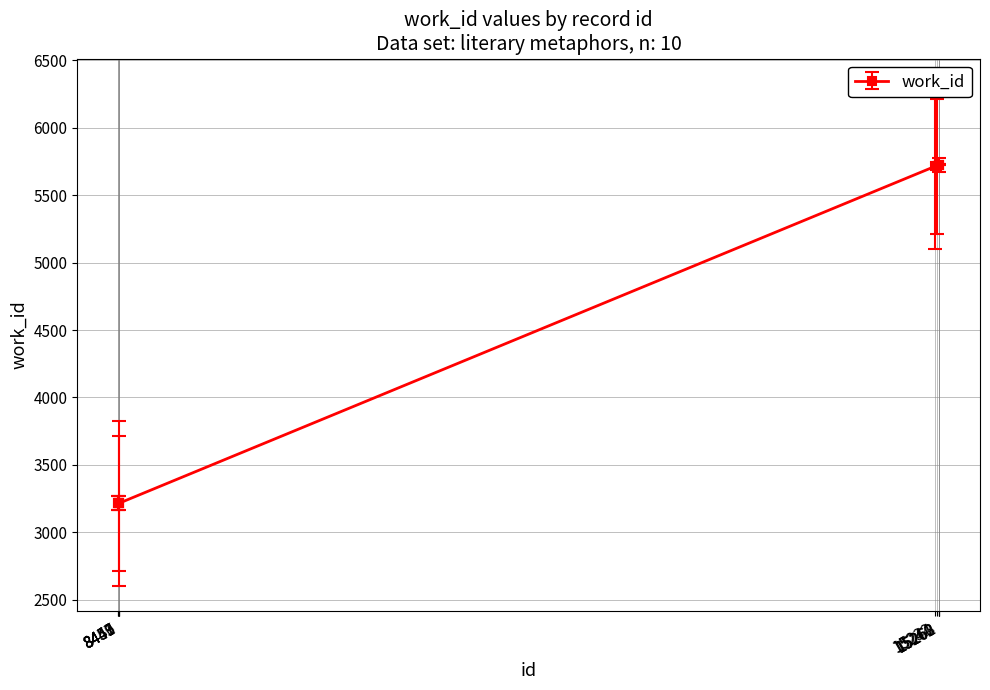

What is the greatest value displayed?

5726